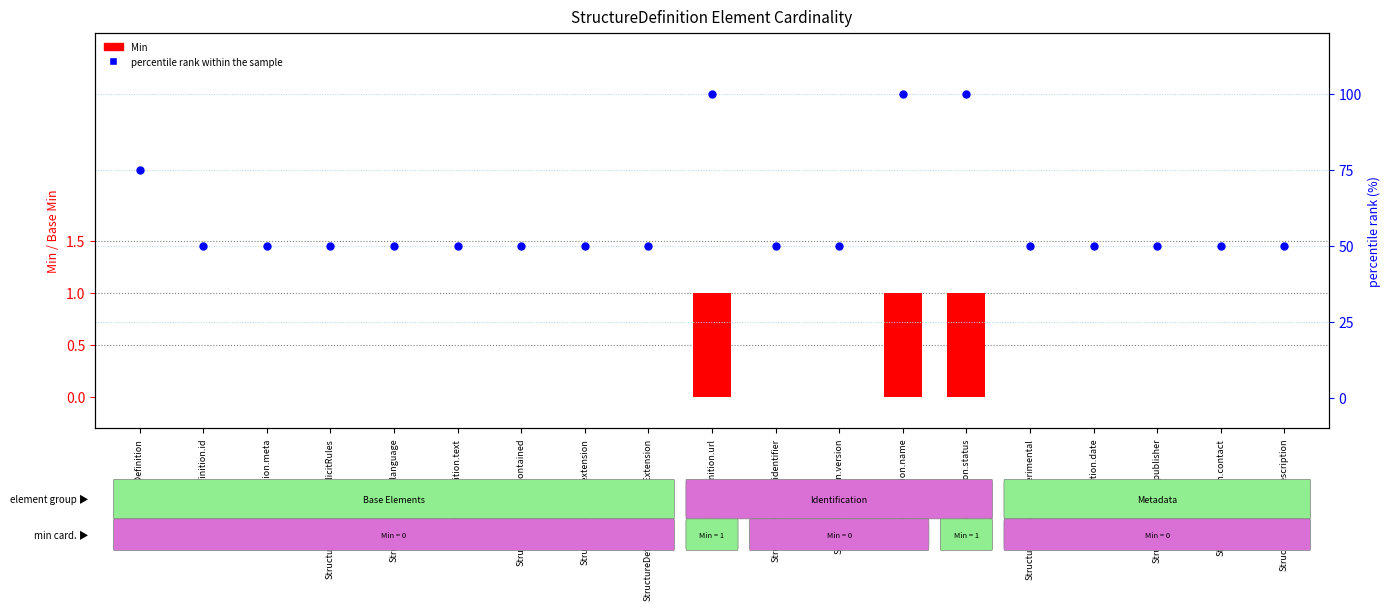

What is the total value across all series at StructureDefinition.date?

50